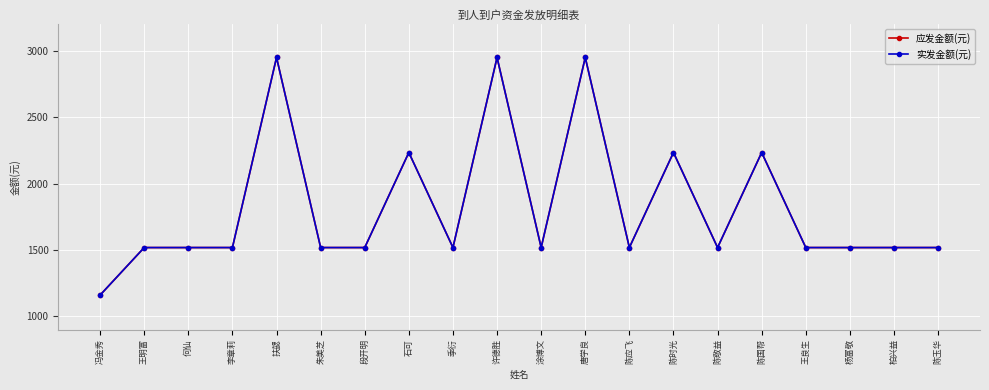

True or false: 实发金额(元) has more than 1 interior local peaks.

True